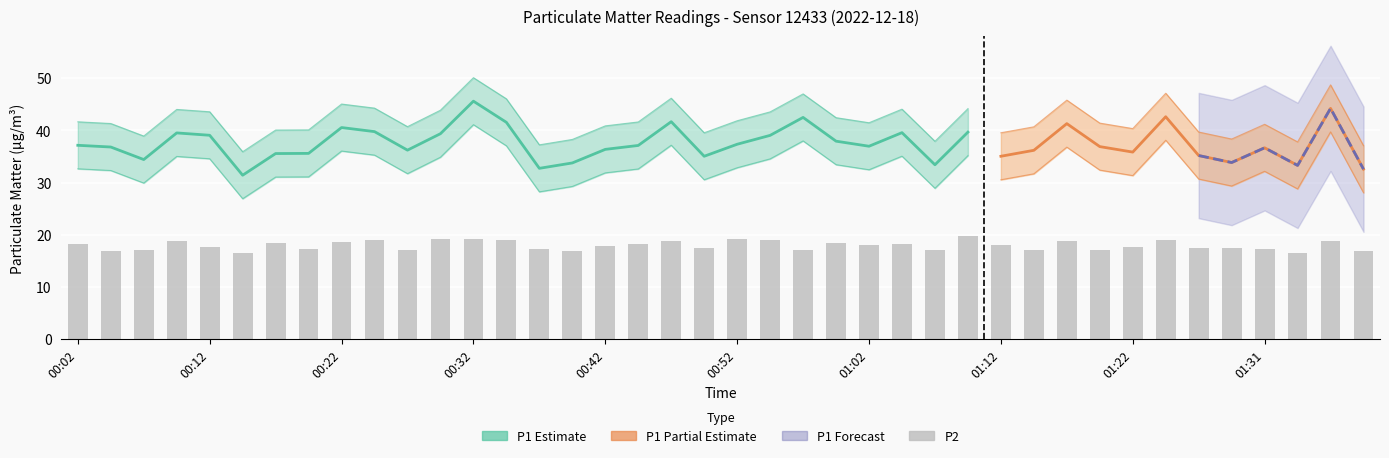

What is the label of the 1st bar from the right?

01:39